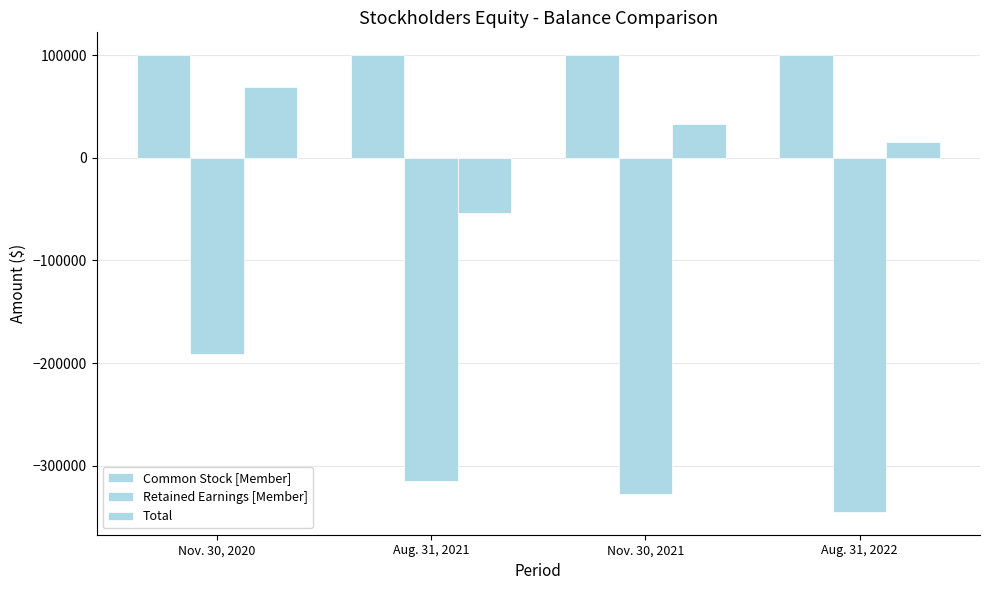

What is the sum of the Total values at Nov. 30, 2021 and Aug. 31, 2022?

47947